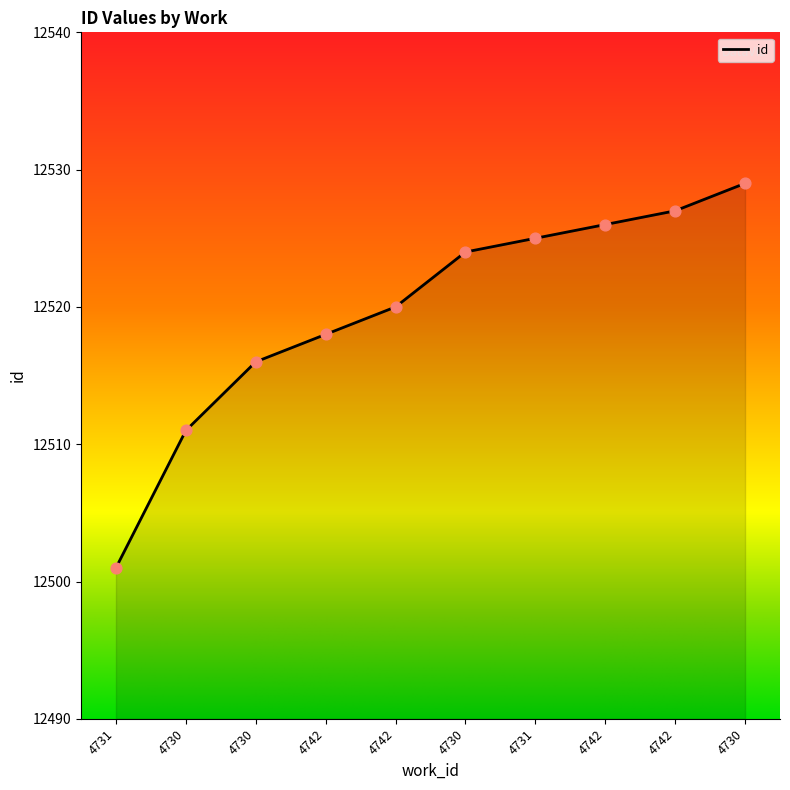

What is the ratio of the value at 4742 to the value at 4742?

1.0